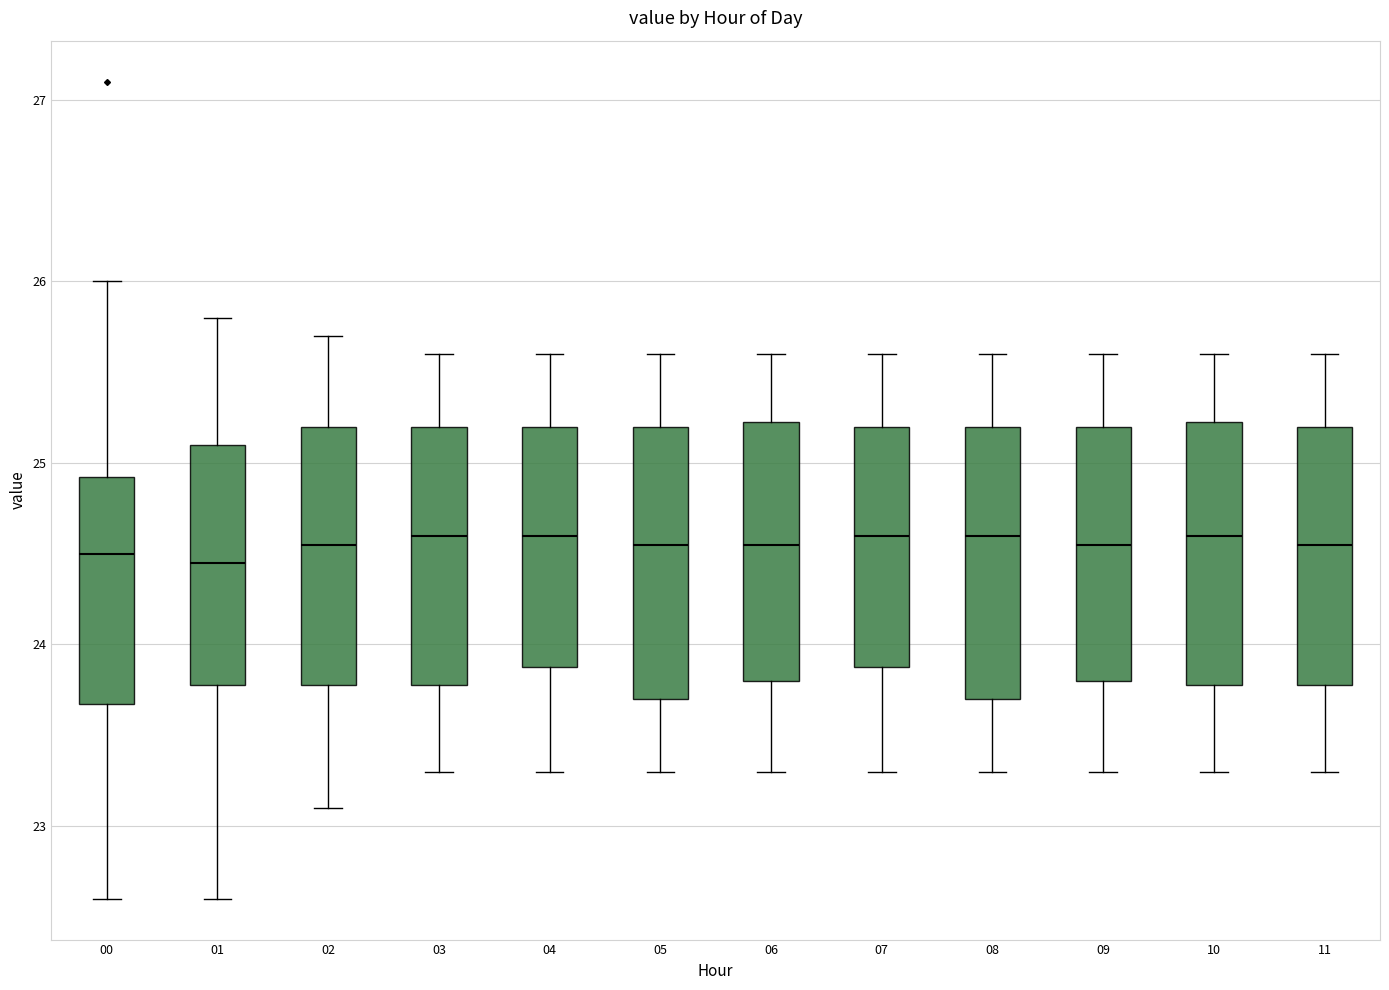

Reading left to right, transcribe this box plot: for each box, give where its median line is, the range the box spans, and where its two whiskers end, as read against the y-axis. The values are not printed on the chart, so give them approximately, as read against the axis.

00: median 24.5, box 23.7 to 24.9, whiskers 22.6 to 26.0
01: median 24.5, box 23.8 to 25.1, whiskers 22.6 to 25.8
02: median 24.6, box 23.8 to 25.2, whiskers 23.1 to 25.7
03: median 24.6, box 23.8 to 25.2, whiskers 23.3 to 25.6
04: median 24.6, box 23.9 to 25.2, whiskers 23.3 to 25.6
05: median 24.6, box 23.7 to 25.2, whiskers 23.3 to 25.6
06: median 24.6, box 23.8 to 25.2, whiskers 23.3 to 25.6
07: median 24.6, box 23.9 to 25.2, whiskers 23.3 to 25.6
08: median 24.6, box 23.7 to 25.2, whiskers 23.3 to 25.6
09: median 24.6, box 23.8 to 25.2, whiskers 23.3 to 25.6
10: median 24.6, box 23.8 to 25.2, whiskers 23.3 to 25.6
11: median 24.6, box 23.8 to 25.2, whiskers 23.3 to 25.6